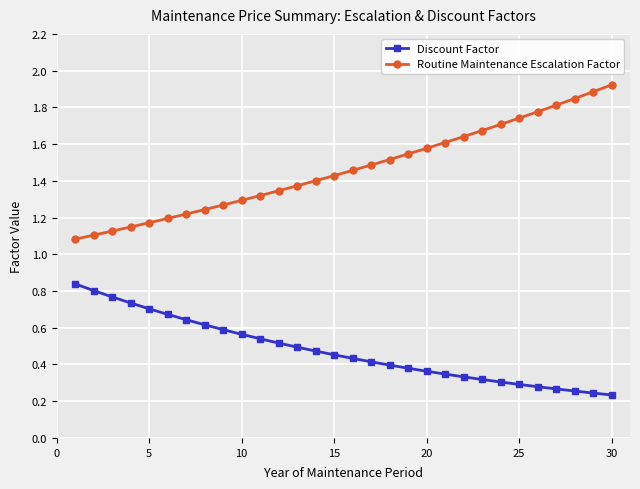

Rank the series by their maximum value, from lowest to highest.

Discount Factor, Routine Maintenance Escalation Factor